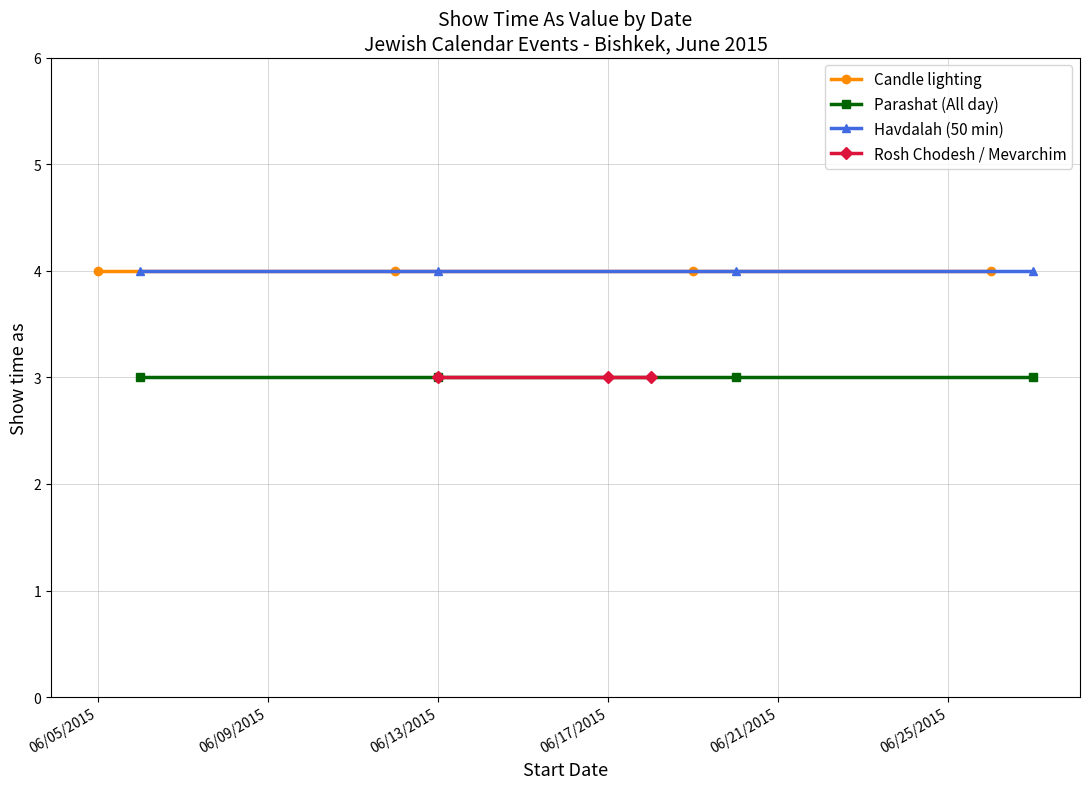

What is the maximum value for Havdalah (50 min)?

4